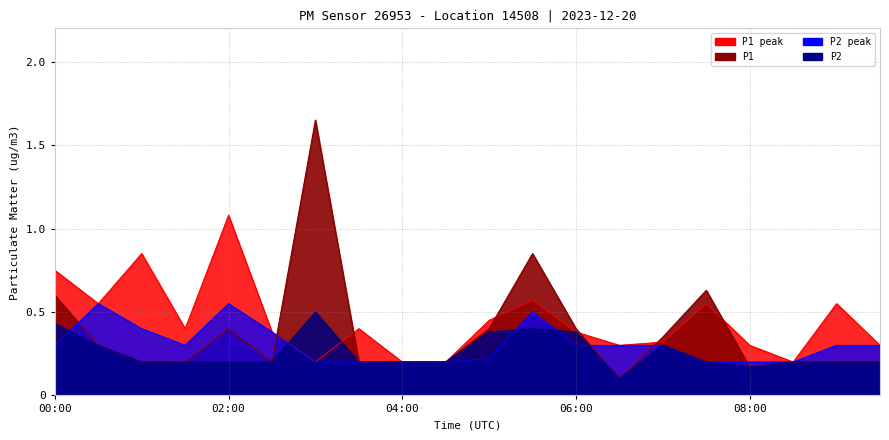

True or false: P2_peak has a value of 0.2 at 08:00.

True